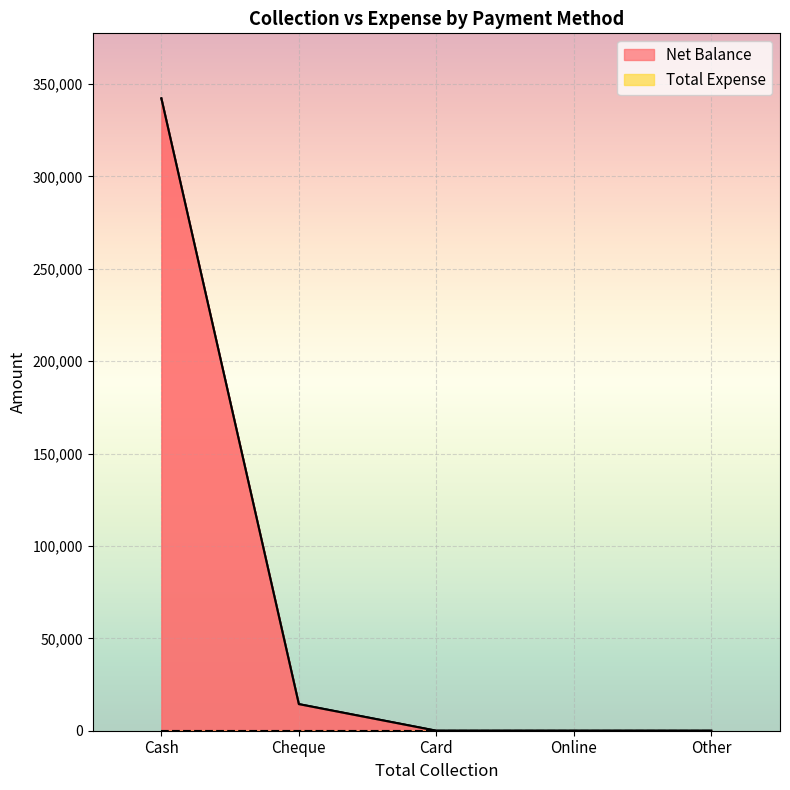

Rank the categories by value from lowest to highest.

Card, Online, Other, Cheque, Cash